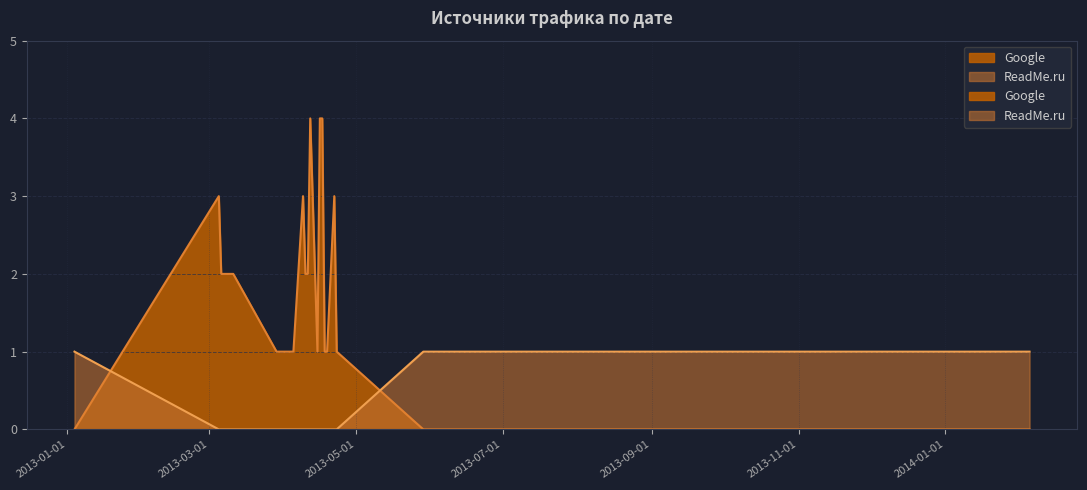

Which has a higher value, 2014-01-04 or 2013-04-16?

2013-04-16